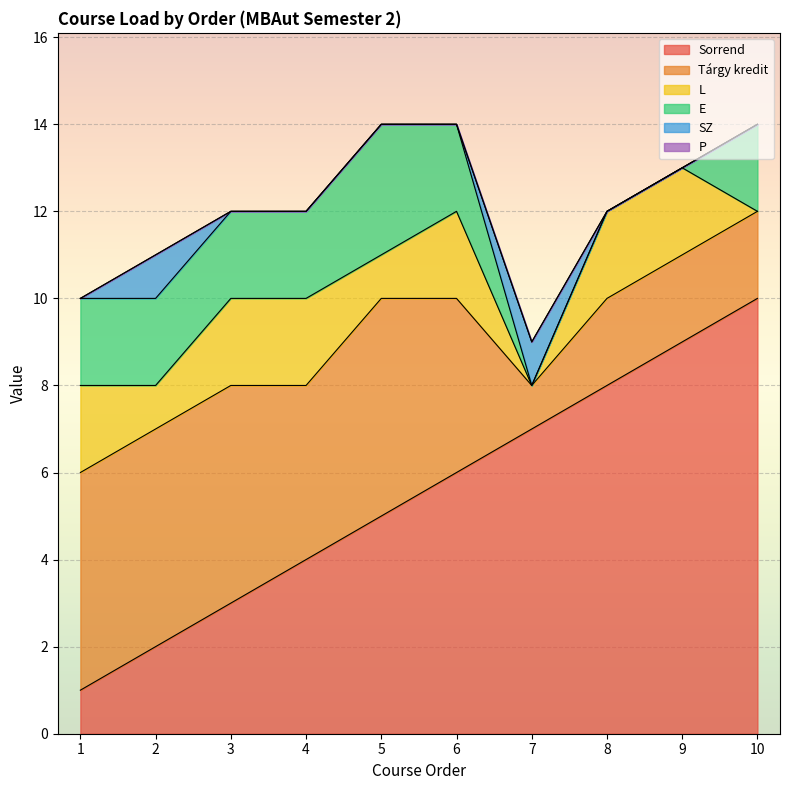

Where is Sorrend nearest to the value 5?

5